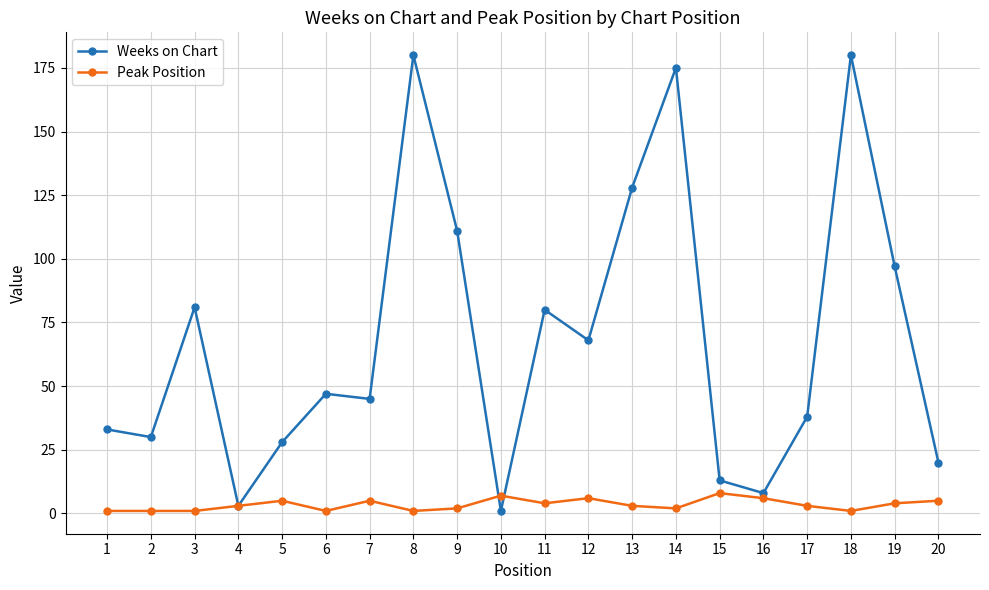

True or false: Weeks on Chart has a value of 8 at 16.

True